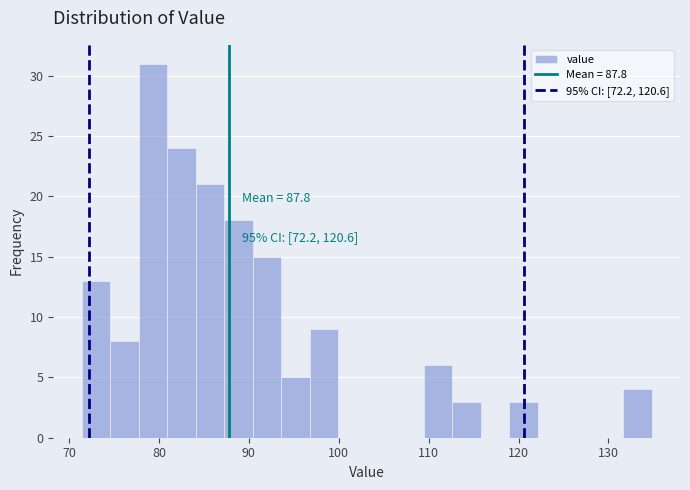

Around what value on the x-axis is the tallest bar? Give the approximate position of its centre, as read against the axis.

79